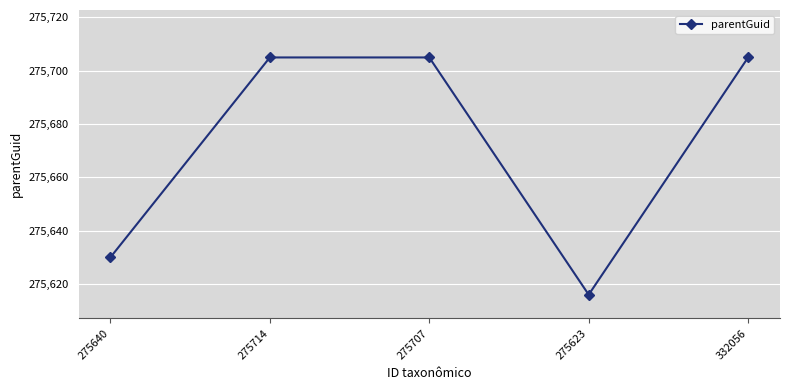

True or false: the data shows 275705 at 332056.

True